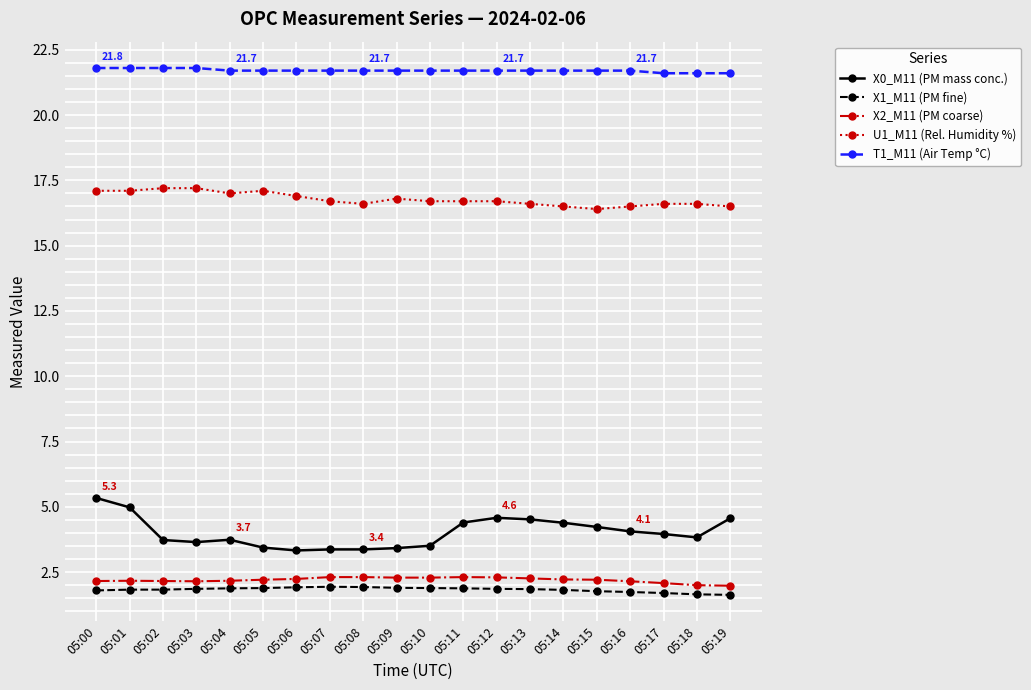

At how many categories does at least one series exceed 17?

20